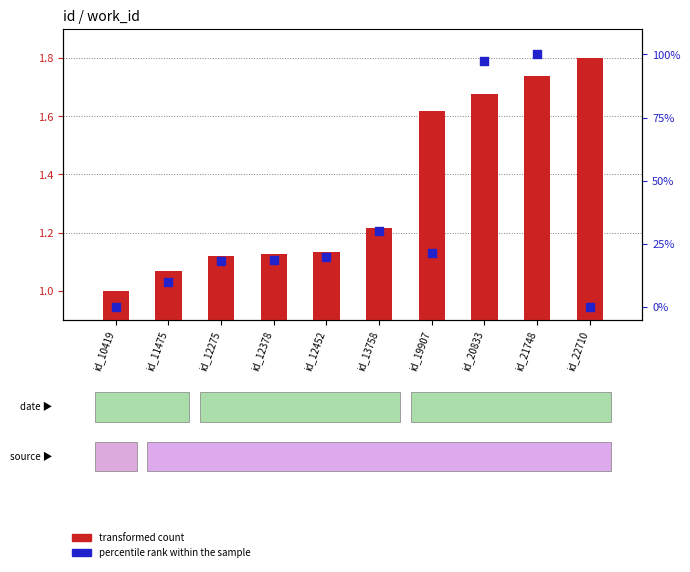

Which series contains the lowest Y value?

percentile rank within the sample